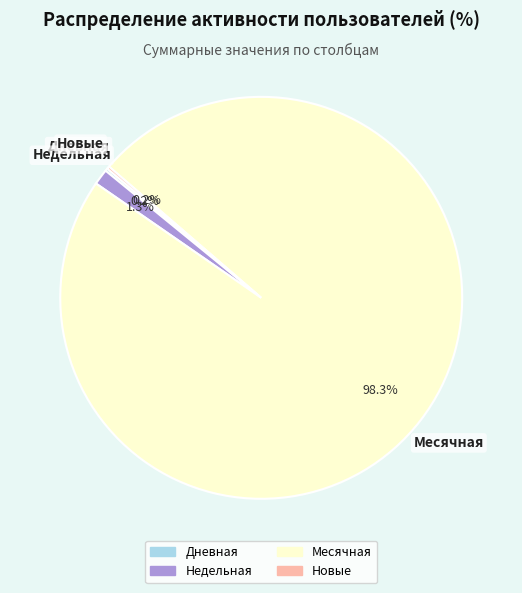

Is there any slice that represents more than half of the pie?

Yes